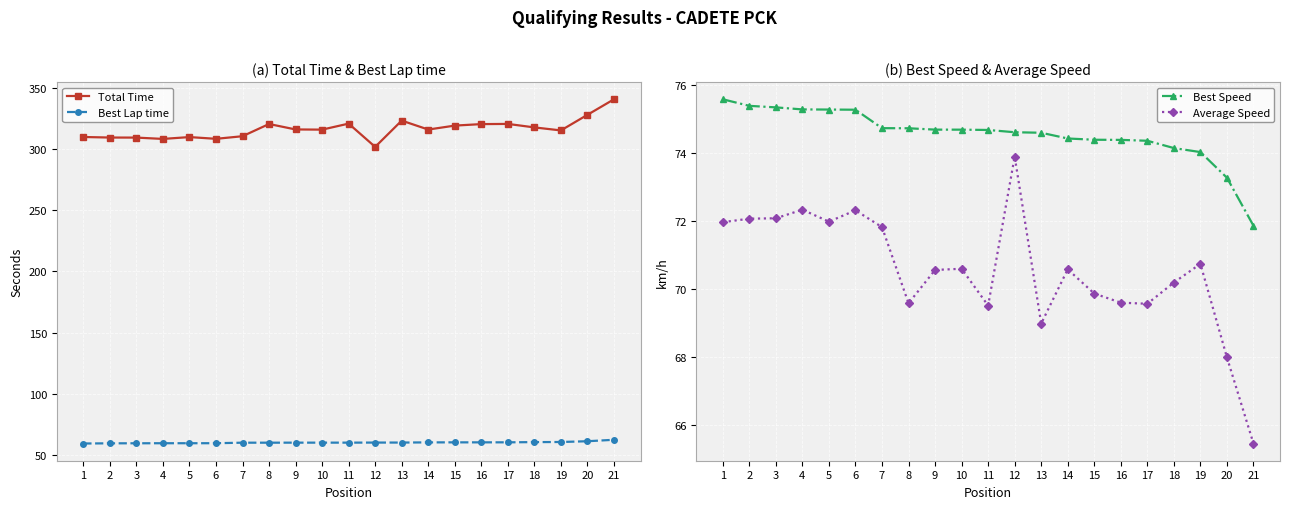

What are all the series names shown in the legend?

Total Time, Best Lap time, Best Speed, Average Speed